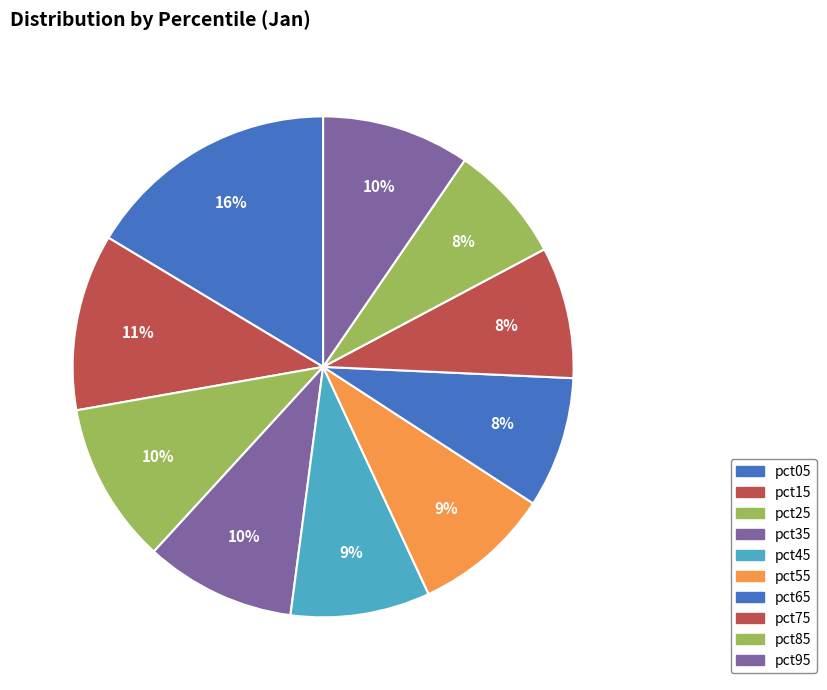

How many slices are in this pie chart?

10